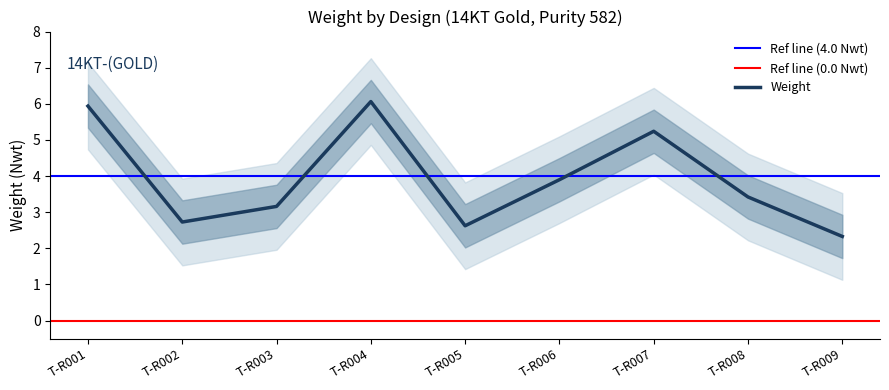

True or false: the data shows 2.0 at T-R006.

False